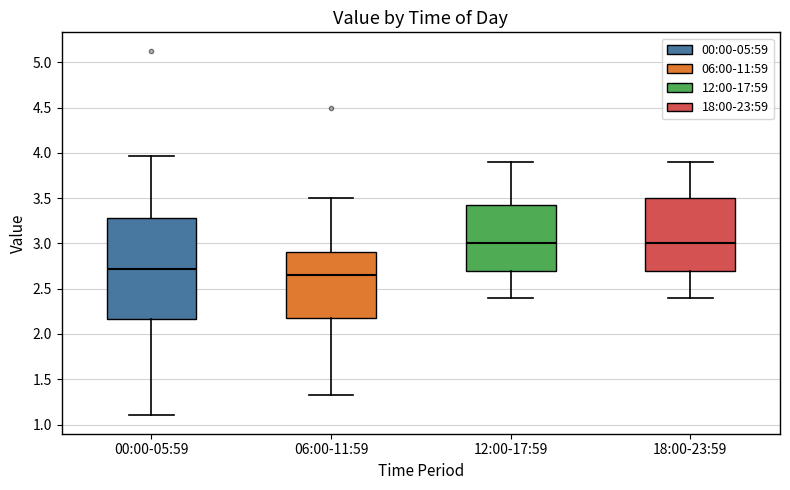

Reading left to right, read every box against the y-axis: the position of its median line, the range the box covers, and the ends of its whiskers. The values are not printed on the chart, so give them approximately, as read against the axis.

00:00-05:59: median 2.70, box 2.15 to 3.30, whiskers 1.10 to 3.95
06:00-11:59: median 2.65, box 2.20 to 2.90, whiskers 1.35 to 3.50
12:00-17:59: median 3.00, box 2.70 to 3.45, whiskers 2.40 to 3.90
18:00-23:59: median 3.00, box 2.70 to 3.50, whiskers 2.40 to 3.90